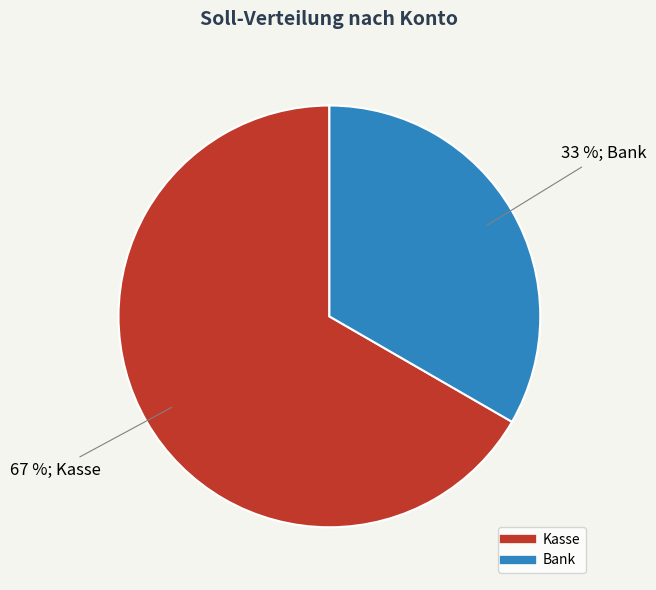

What is the smallest slice in the pie chart?

Bank